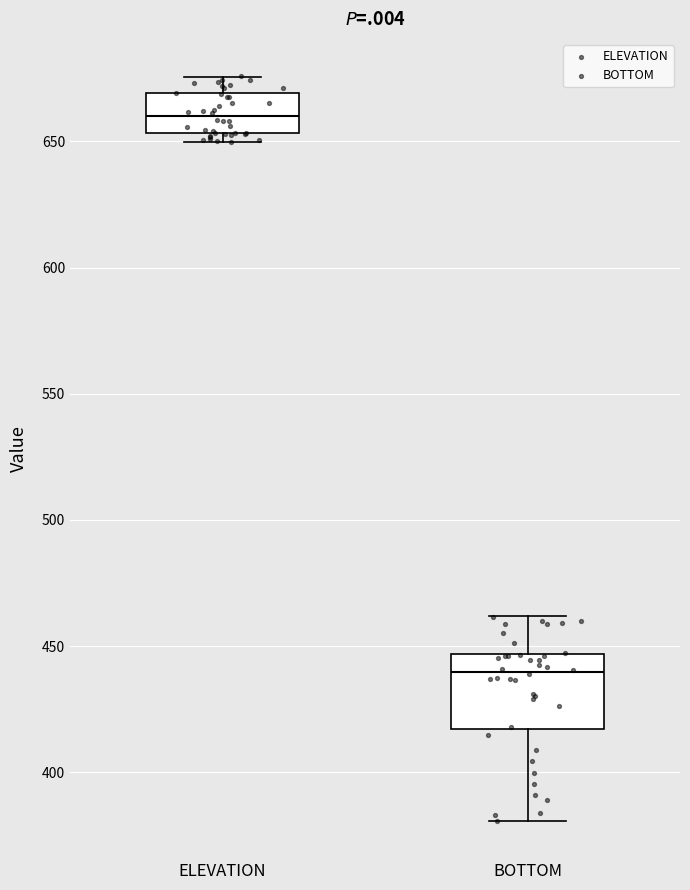

Reading left to right, read every box against the y-axis: the position of its median line, the range the box covers, and the ends of its whiskers. The values are not printed on the chart, so give them approximately, as read against the axis.

ELEVATION: median 660, box 655 to 670, whiskers 650 to 675
BOTTOM: median 440, box 415 to 445, whiskers 380 to 460